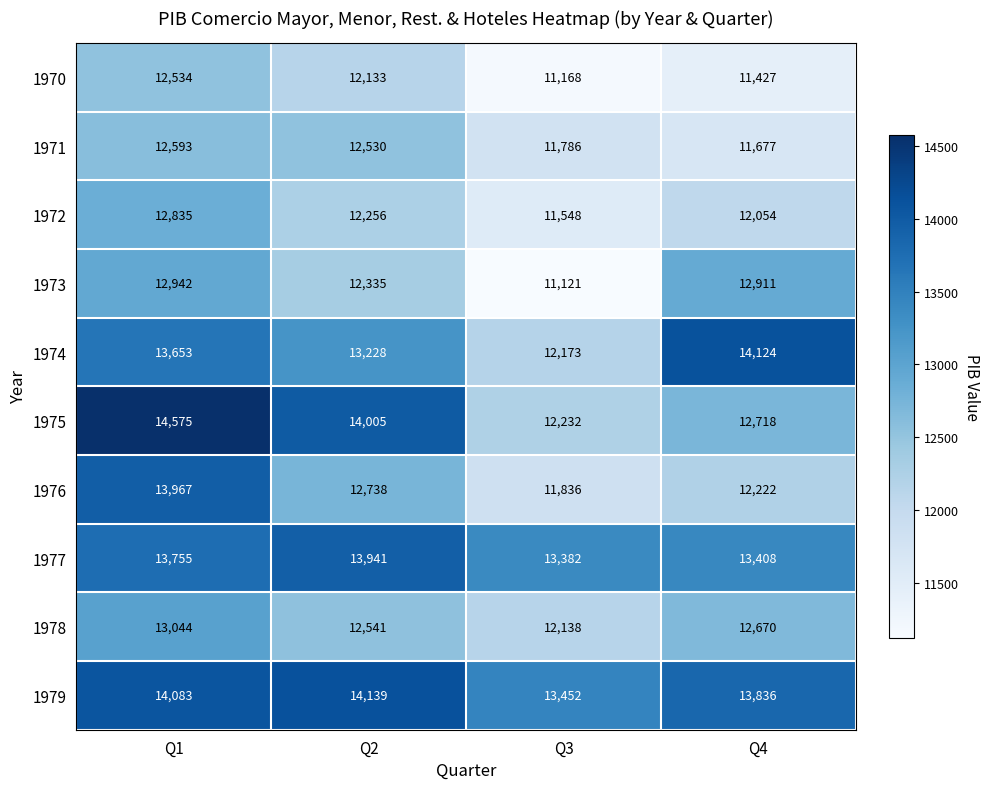

How many series are shown in this chart?

10